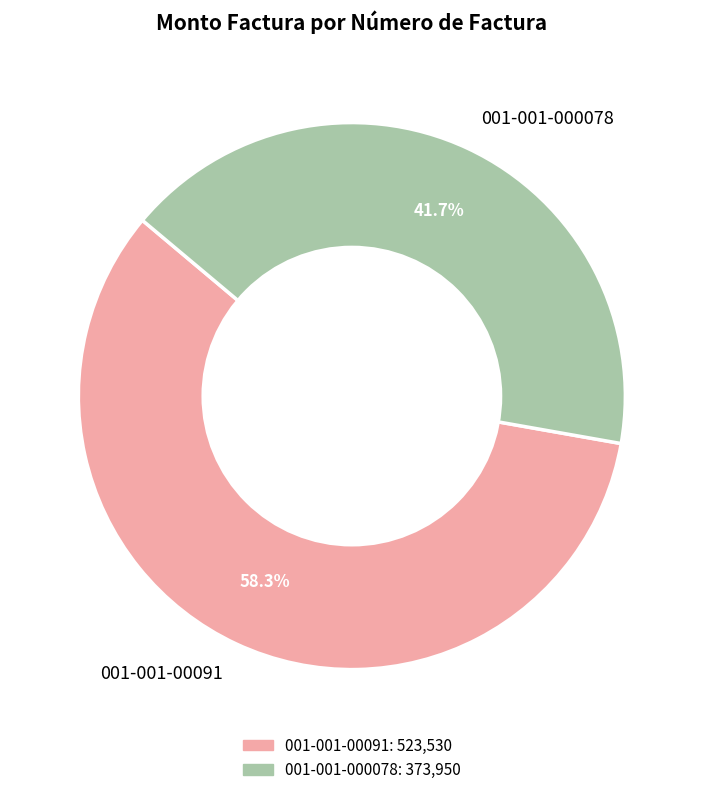

Does 001-001-00091 represent more than half of the total?

Yes